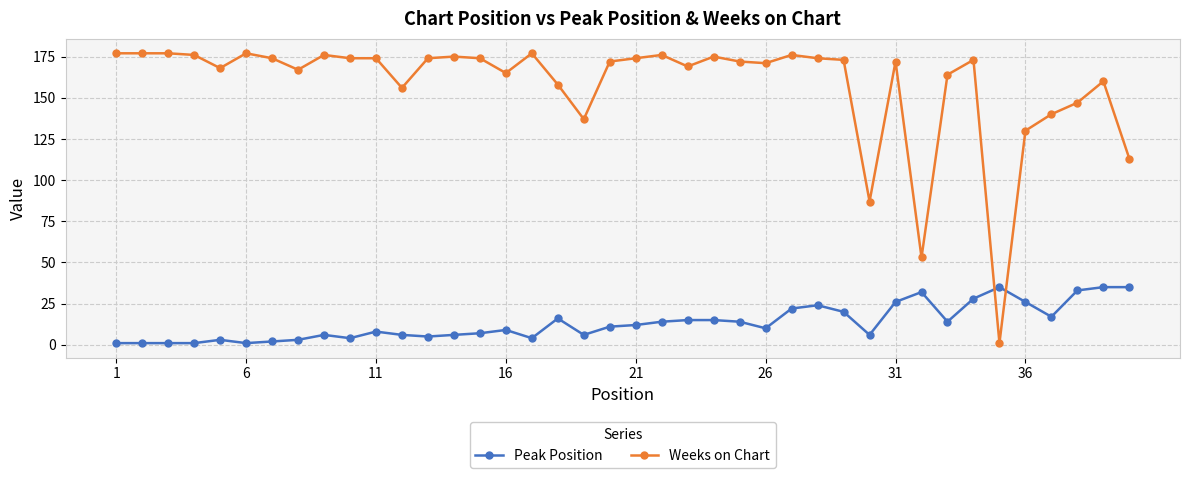

Which series has the widest spread of values?

Weeks on Chart